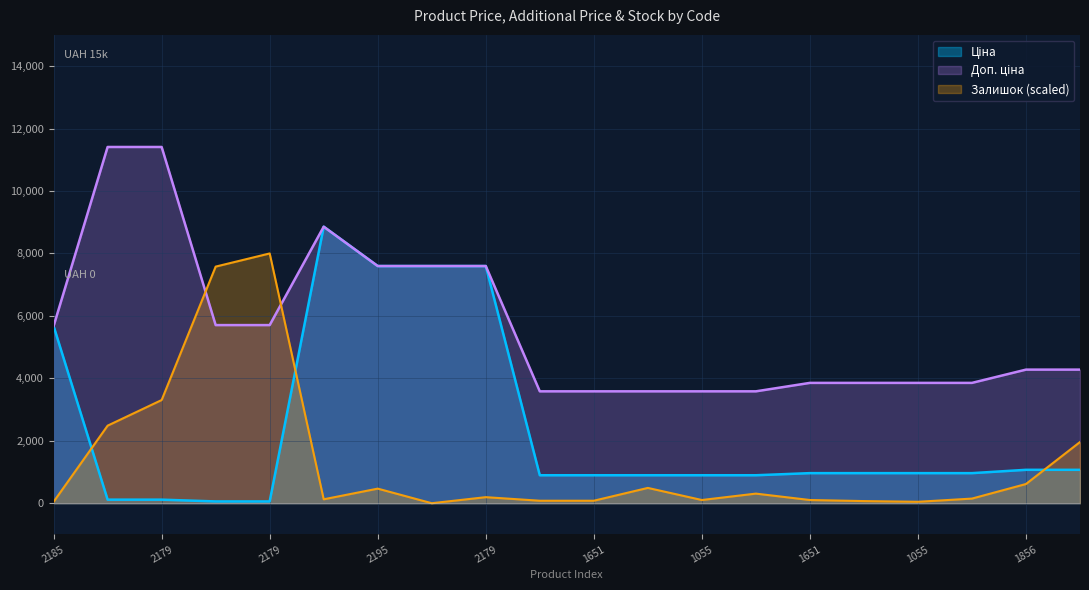

What is the difference between the second highest and minimum values in the Доп. ціна series?

7826.4